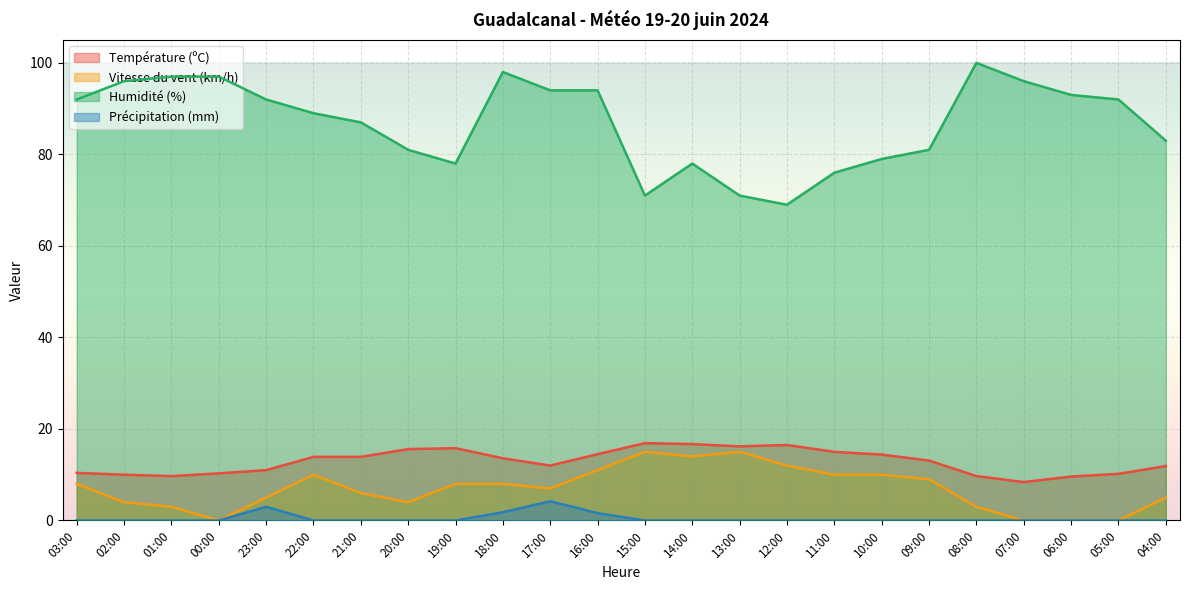

Rank the series by their maximum value, from lowest to highest.

Précipitation (mm), Vitesse du vent (km/h), Température (ºC), Humidité (%)